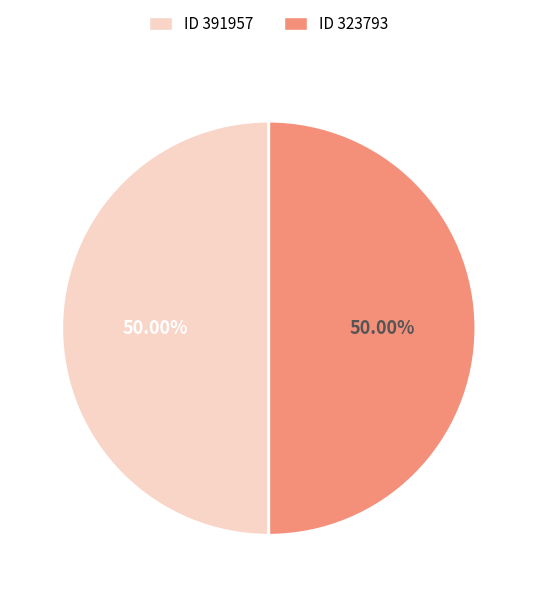

To the nearest percent, what is the average slice percentage?

50%